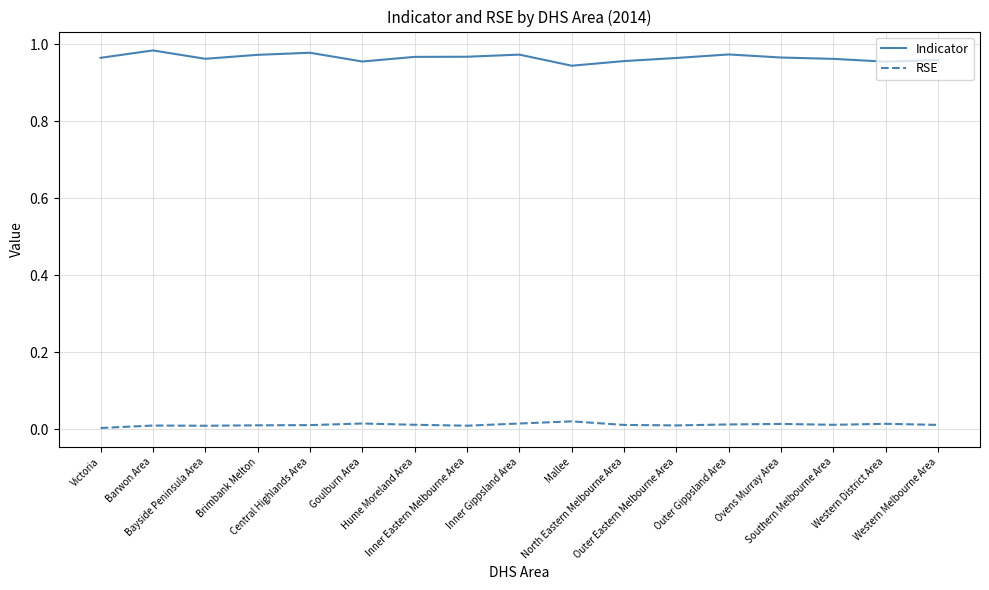

How many Indicator values are between 0 and 1?

17